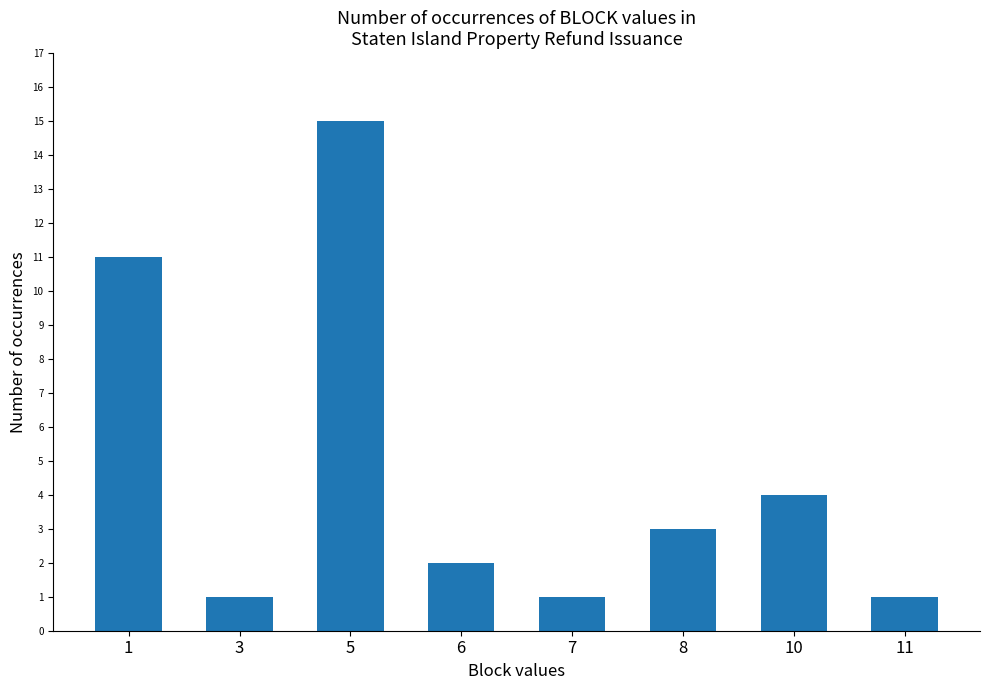

Count the number of data series in this chart.

1